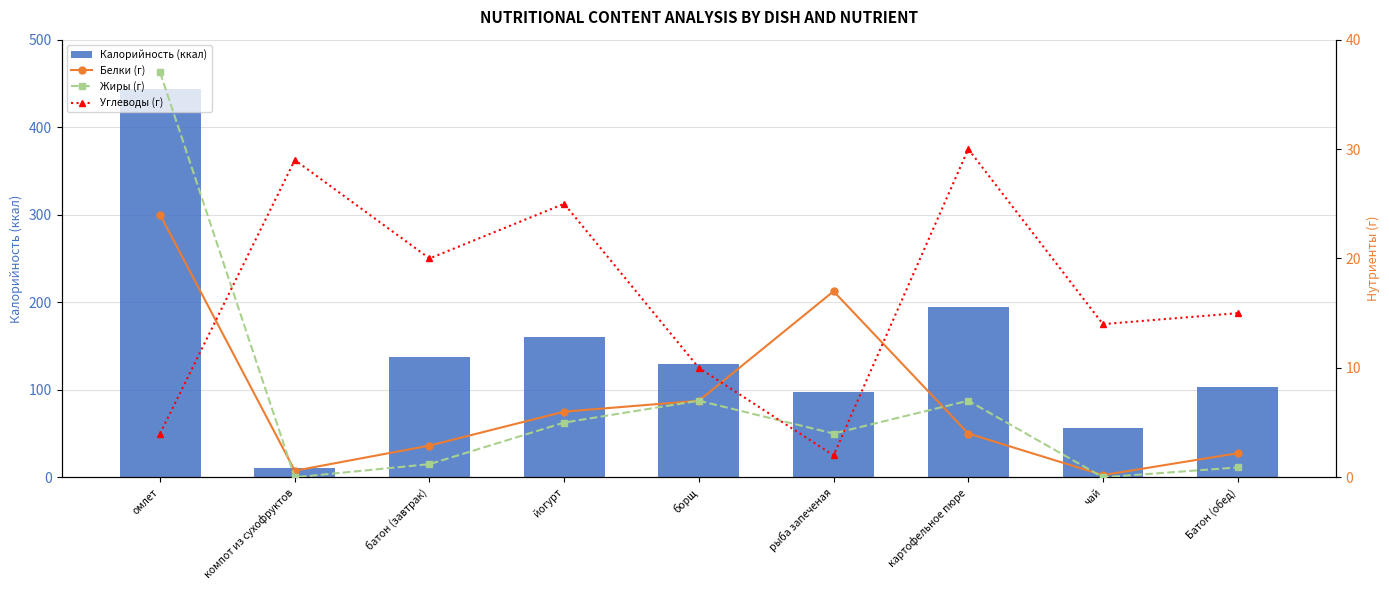

At which category is the sum across all series the highest?

омлет